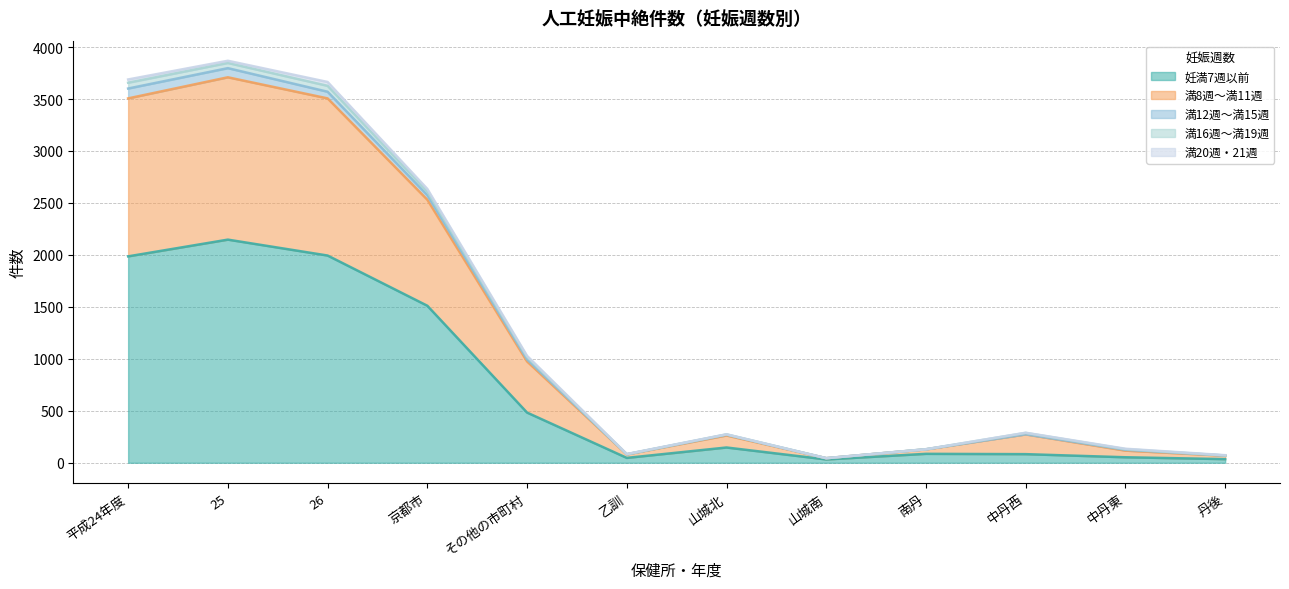

What is the value of the 満8週～満11週 point at the 8th from the left?

44